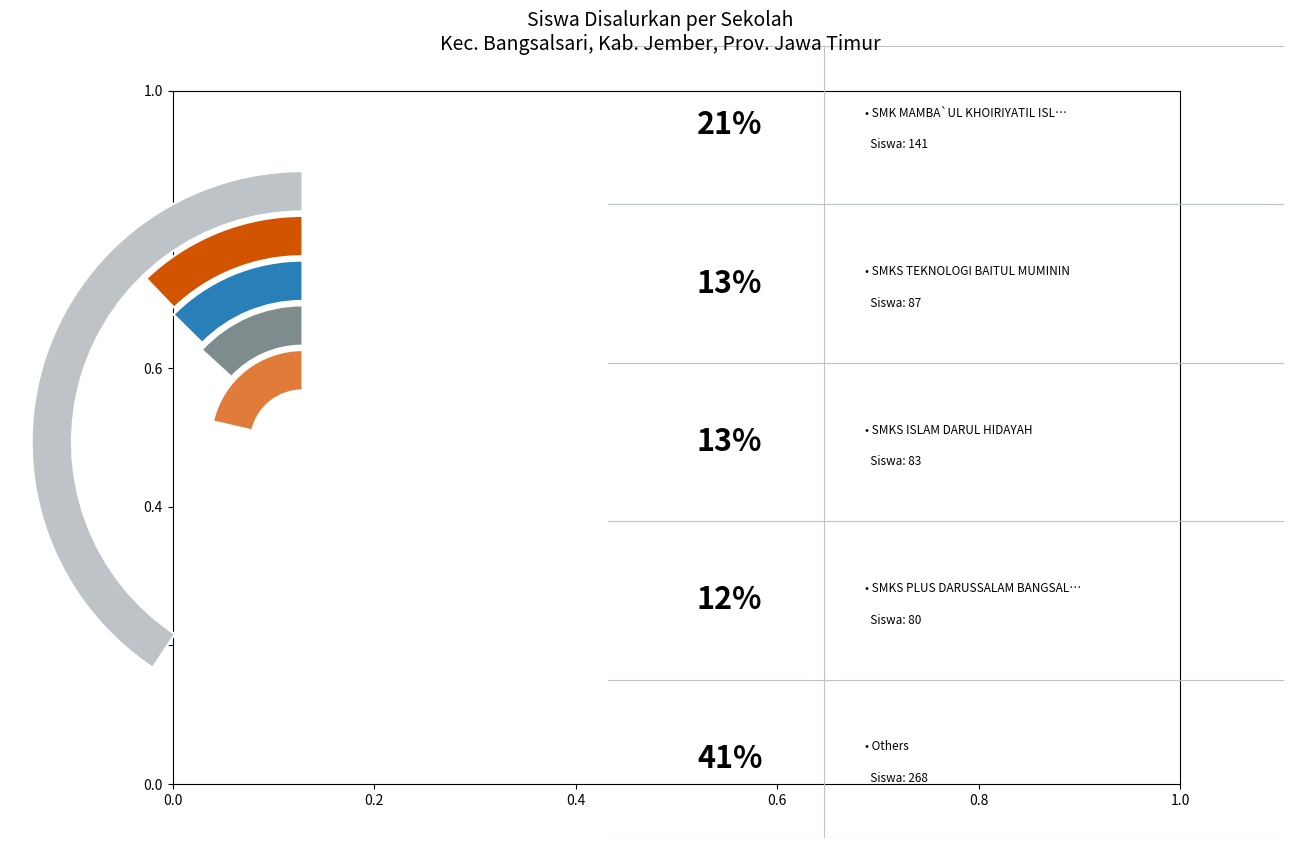

Is there any slice that represents more than half of the pie?

No